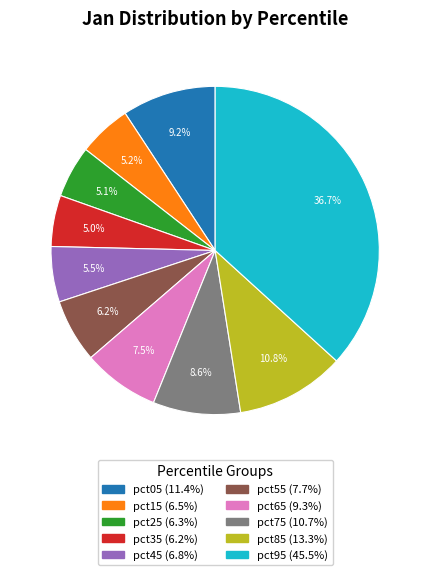

Count the number of slices in the pie.

10